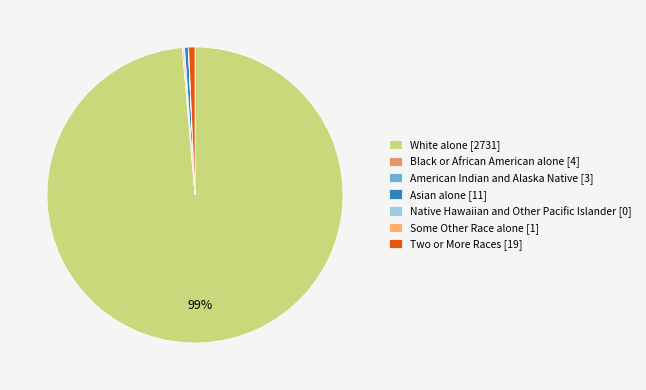

Rank the categories by value from lowest to highest.

Native Hawaiian and Other Pacific Islander, Some Other Race alone, American Indian and Alaska Native, Black or African American alone, Asian alone, Two or More Races, White alone